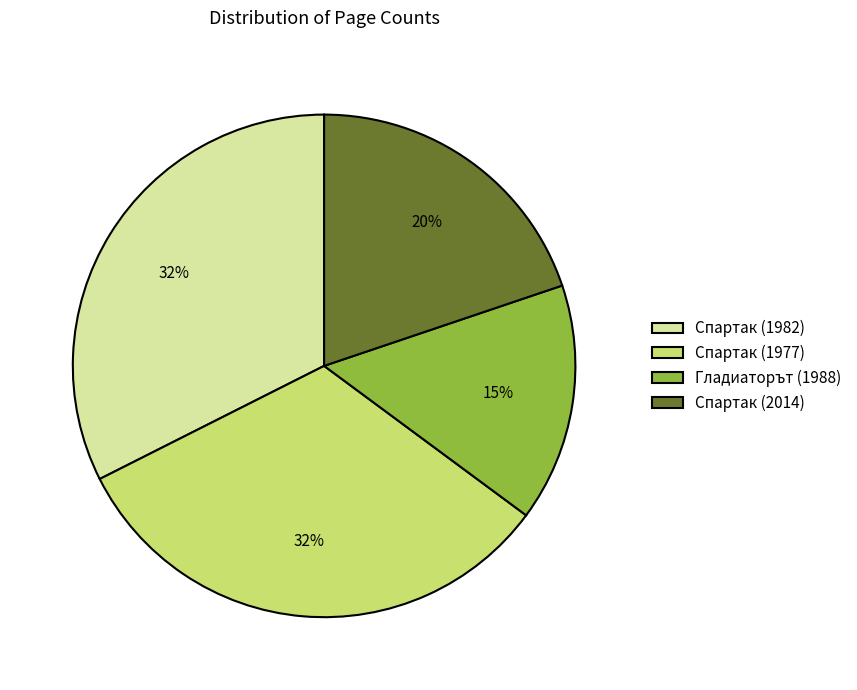

What is the ratio of the value at Спартак (2014) to the value at Спартак (1977)?

0.6